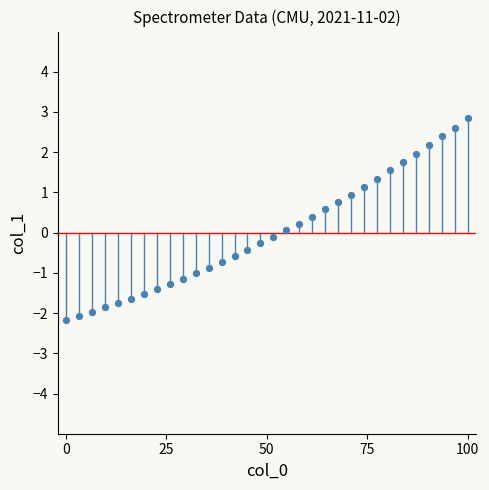

What is the range of Y values (max minus min)?

5.0